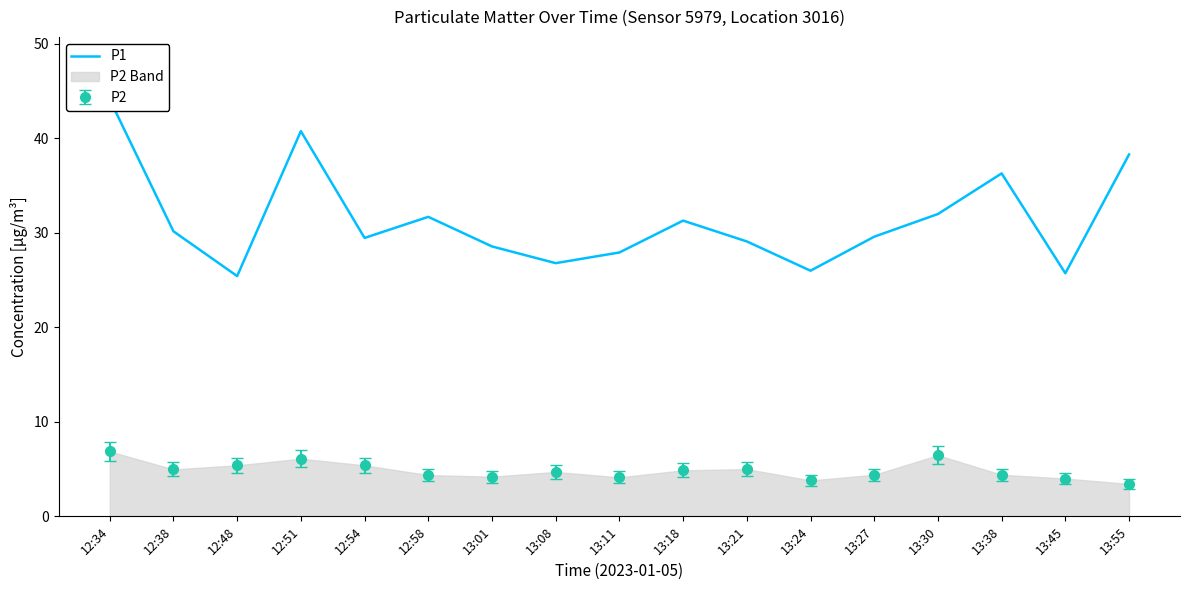

At which category does the data reach its first local valley?

12:48